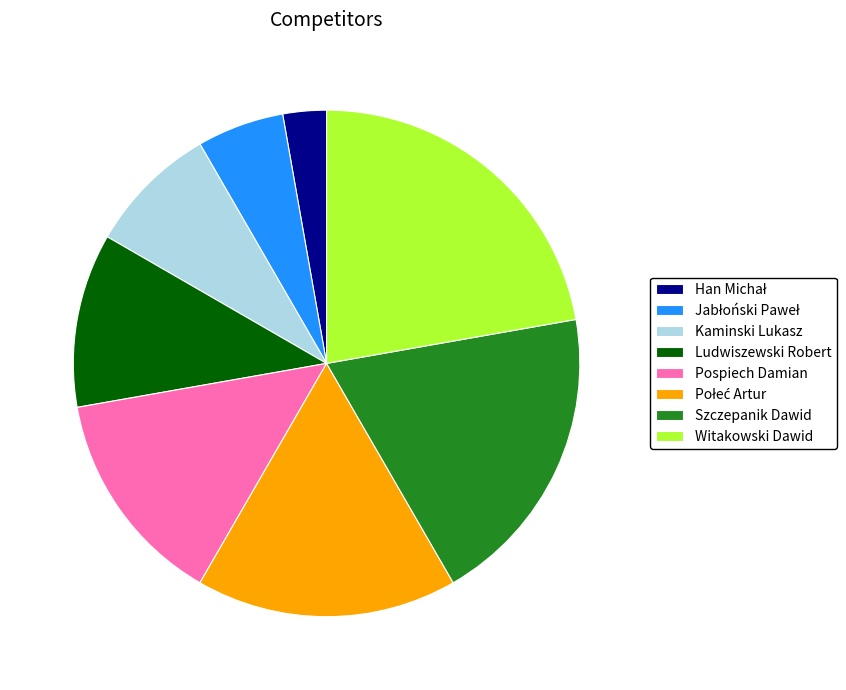

The Szczepanik Dawid slice represents 28% of the pie. True or false?

False